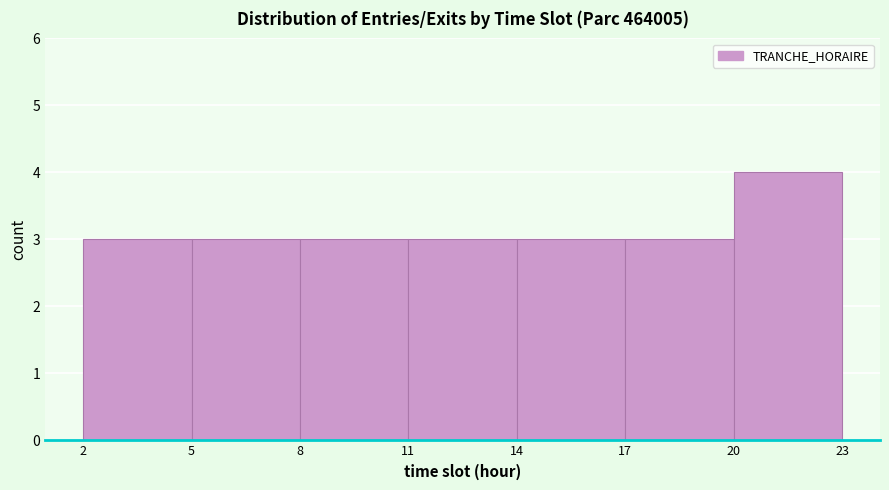

Reading left to right, list every bar in this chart as the range it spans on the x-axis followed by its height. The values are not printed on the chart, so give them approximately, as read against the axis.

2 to 5: 3
5 to 8: 3
8 to 11: 3
11 to 14: 3
14 to 17: 3
17 to 20: 3
20 to 23: 4